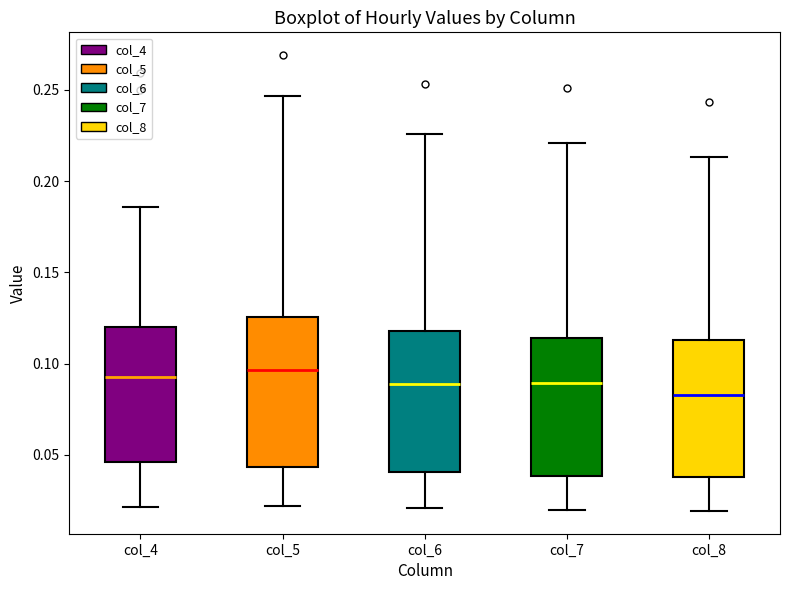

Reading left to right, read every box against the y-axis: the position of its median line, the range the box covers, and the ends of its whiskers. The values are not printed on the chart, so give them approximately, as read against the axis.

col_4: median 0.095, box 0.045 to 0.120, whiskers 0.020 to 0.185
col_5: median 0.095, box 0.045 to 0.125, whiskers 0.020 to 0.245
col_6: median 0.090, box 0.040 to 0.120, whiskers 0.020 to 0.225
col_7: median 0.090, box 0.040 to 0.115, whiskers 0.020 to 0.220
col_8: median 0.085, box 0.040 to 0.115, whiskers 0.020 to 0.215